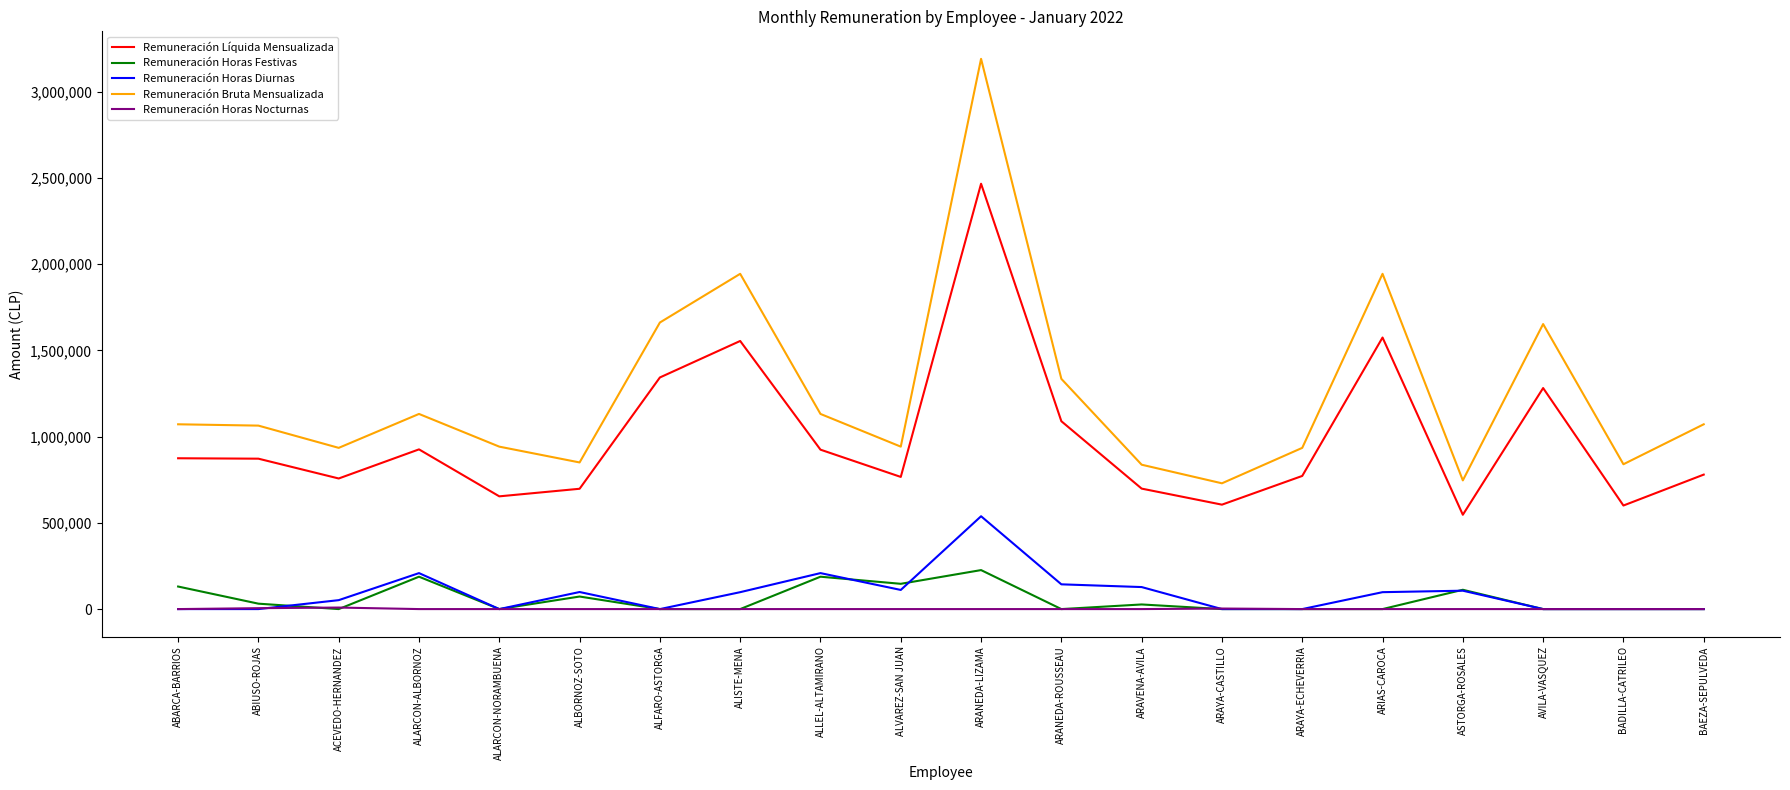

List the series in order of their peak value, highest first.

Remuneración Bruta Mensualizada, Remuneración Líquida Mensualizada, Remuneración Horas Diurnas, Remuneración Horas Festivas, Remuneración Horas Nocturnas